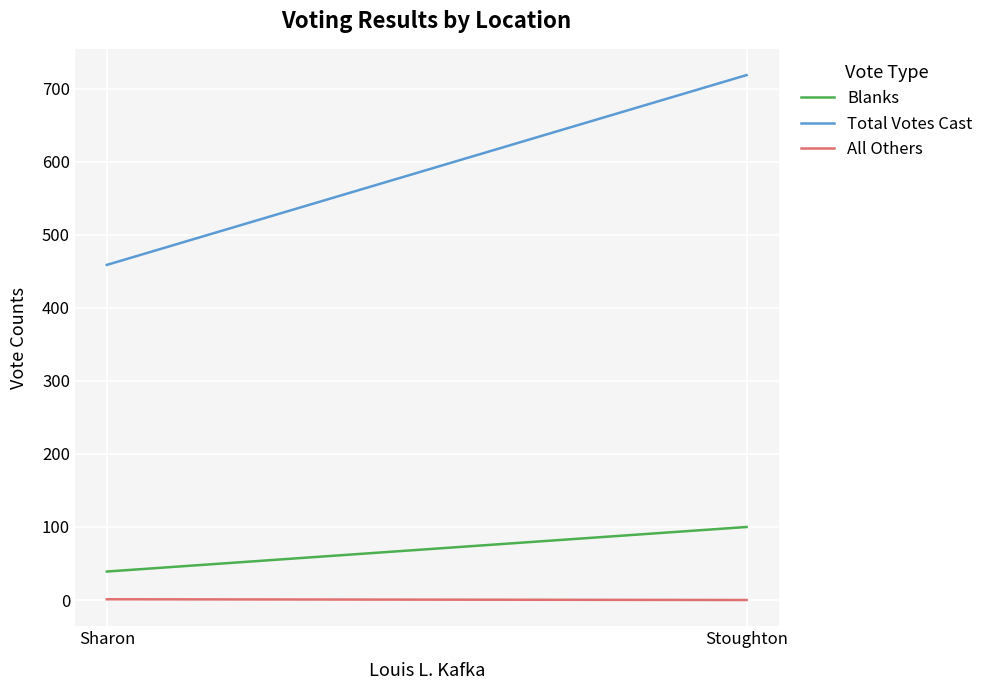

Where is Blanks nearest to the value 69?

Sharon